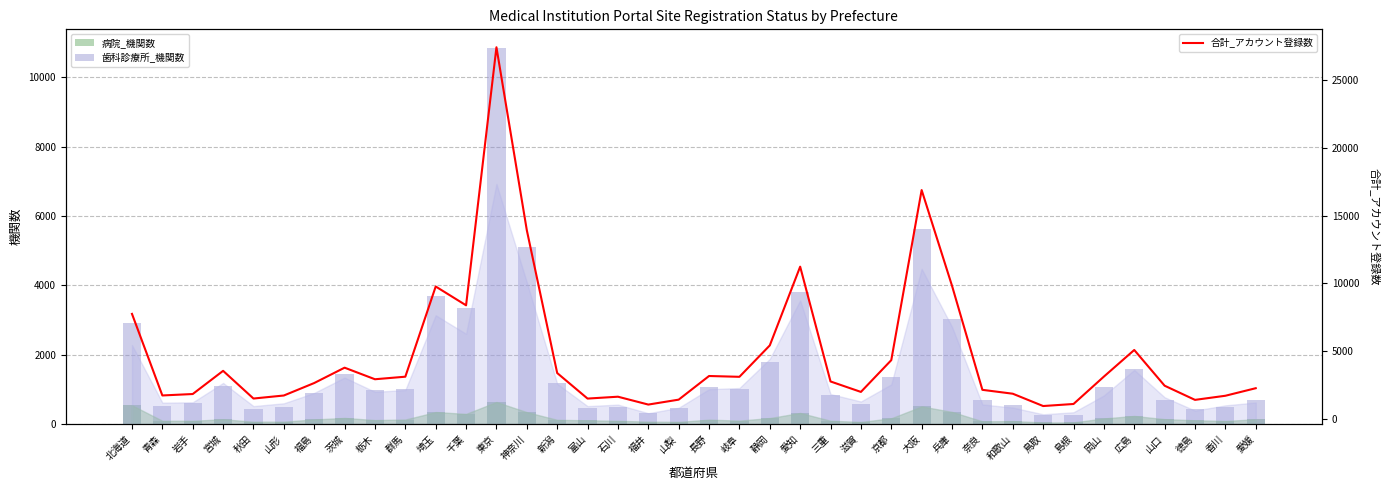

Between 栃木 and 神奈川, which is larger?

神奈川